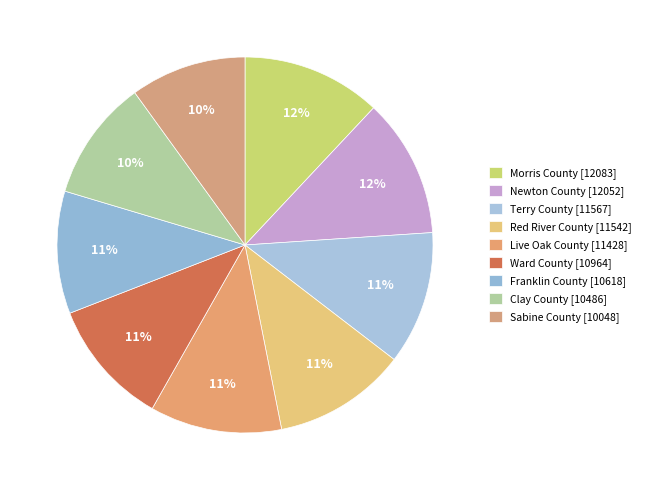

Rank the categories by value from highest to lowest.

Morris County, Newton County, Terry County, Red River County, Live Oak County, Ward County, Franklin County, Clay County, Sabine County